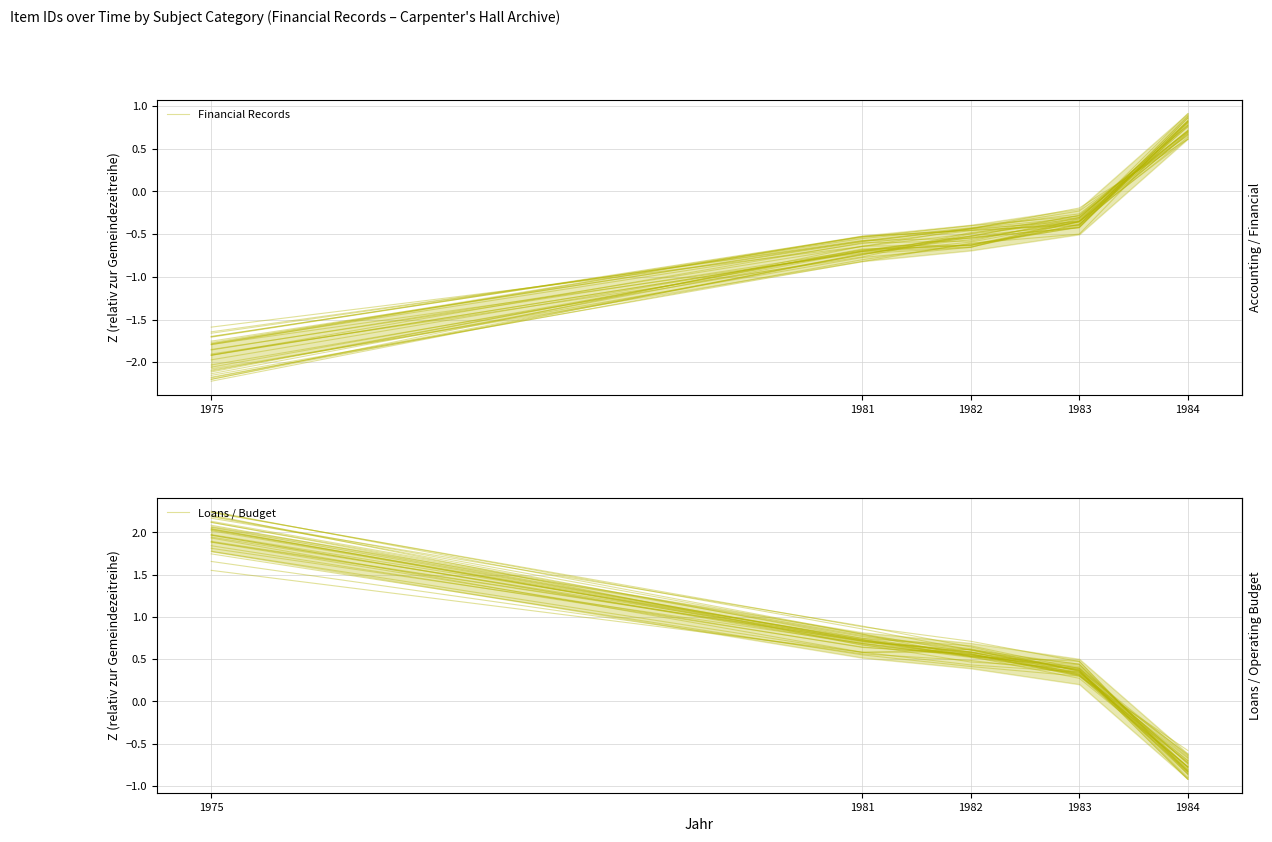

List the labels in order of Loans / Budget value, largest first.

1975, 1981, 1982, 1983, 1984